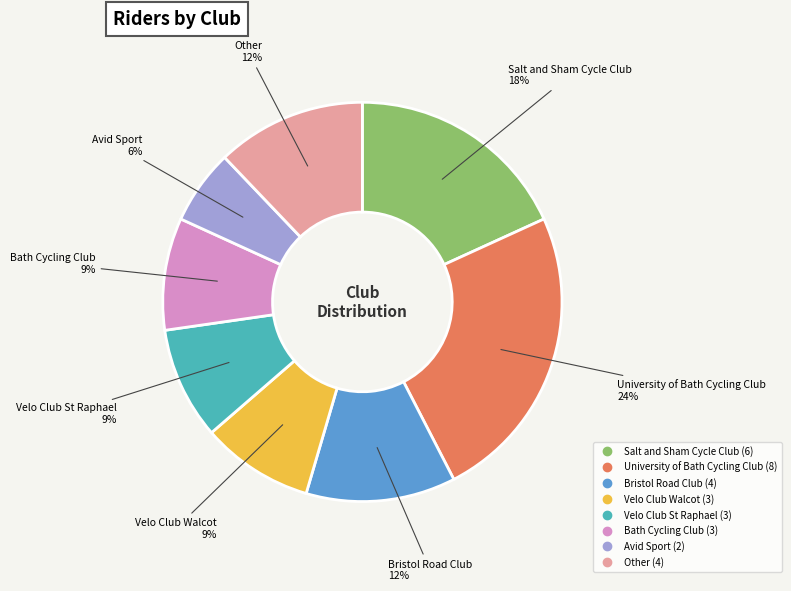

How many segments does this pie chart have?

8